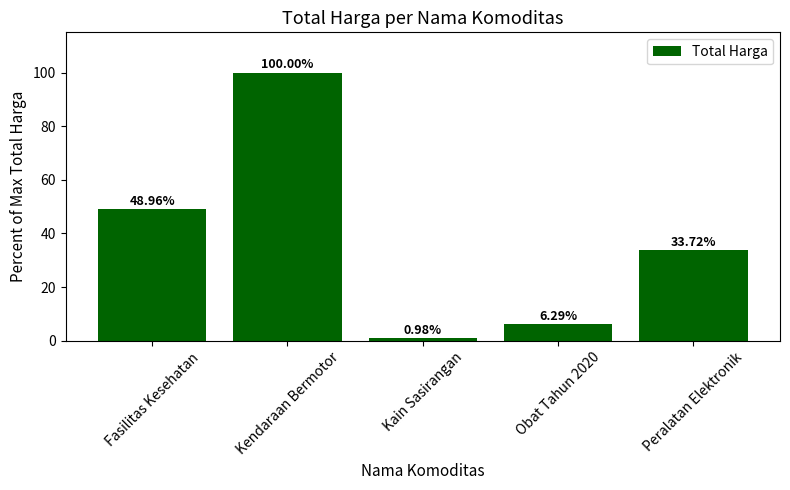

What is the change in value from Fasilitas Kesehatan to Kendaraan Bermotor?

+51.0